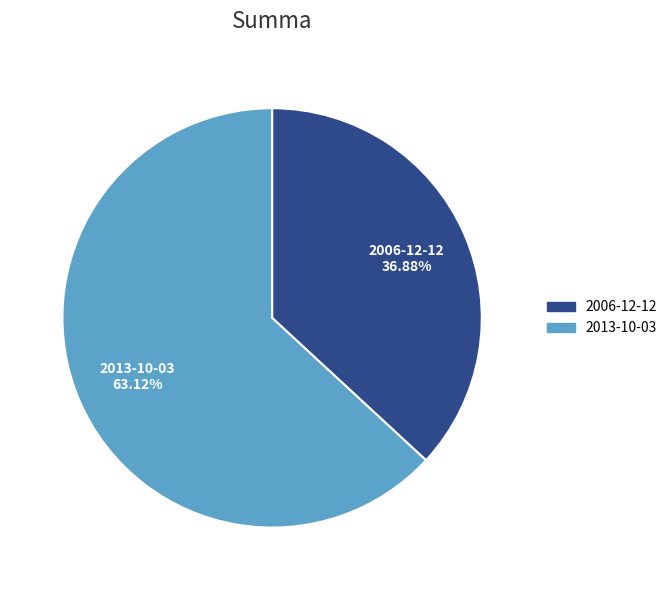

Which slice represents more than half of the pie?

2013-10-03